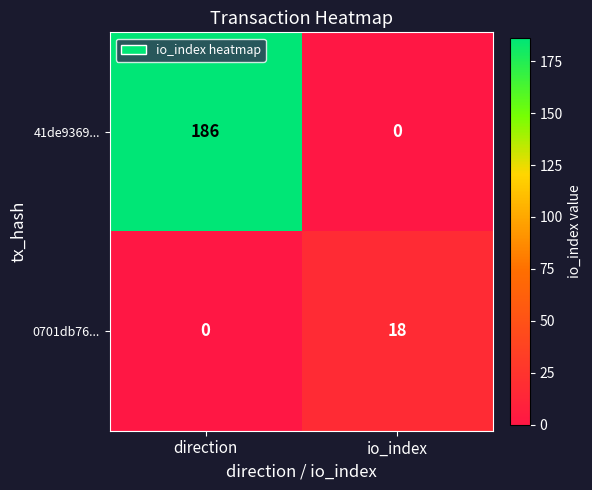

Where is 0701db76... nearest to the value 9?

direction